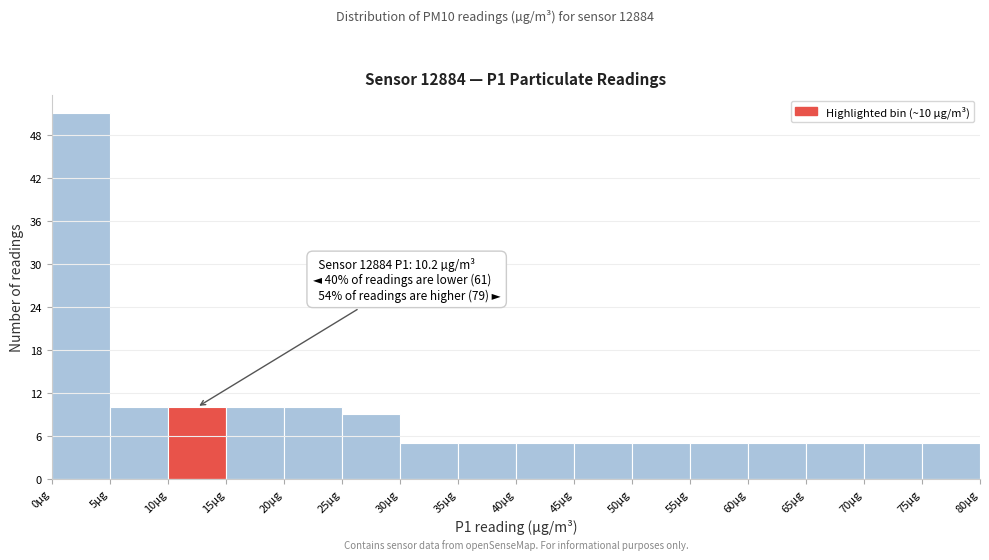

Over which range of the x-axis is the bar tallest?

0 to 5